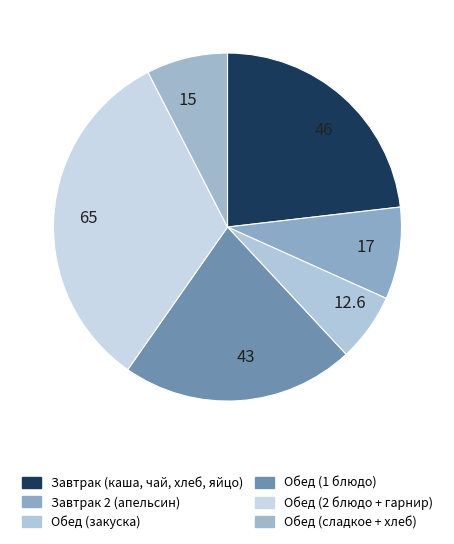

Combined, do 12.6 and 65 account for over 50%?

No